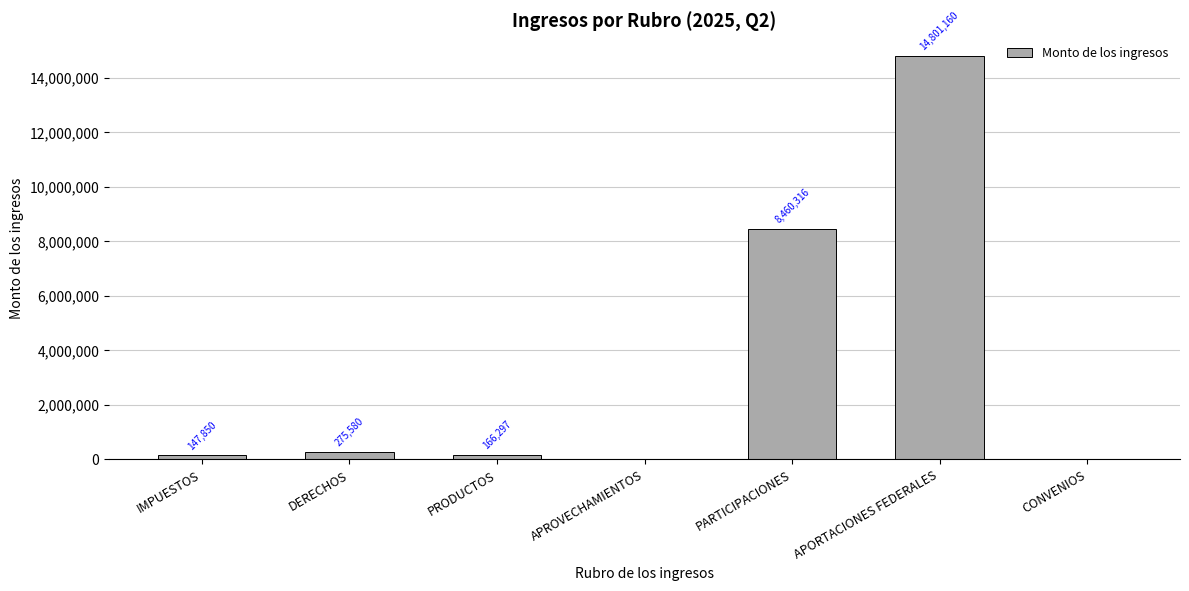

Count the number of data series in this chart.

1